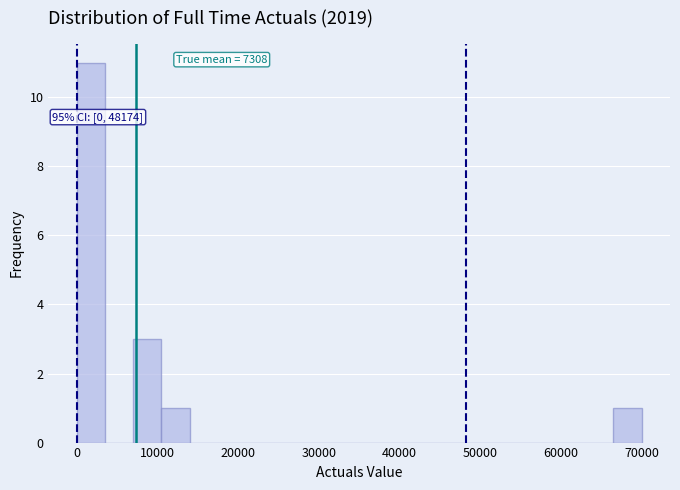

Read against the x-axis, roughly where is the centre of the tallest bar?

2000